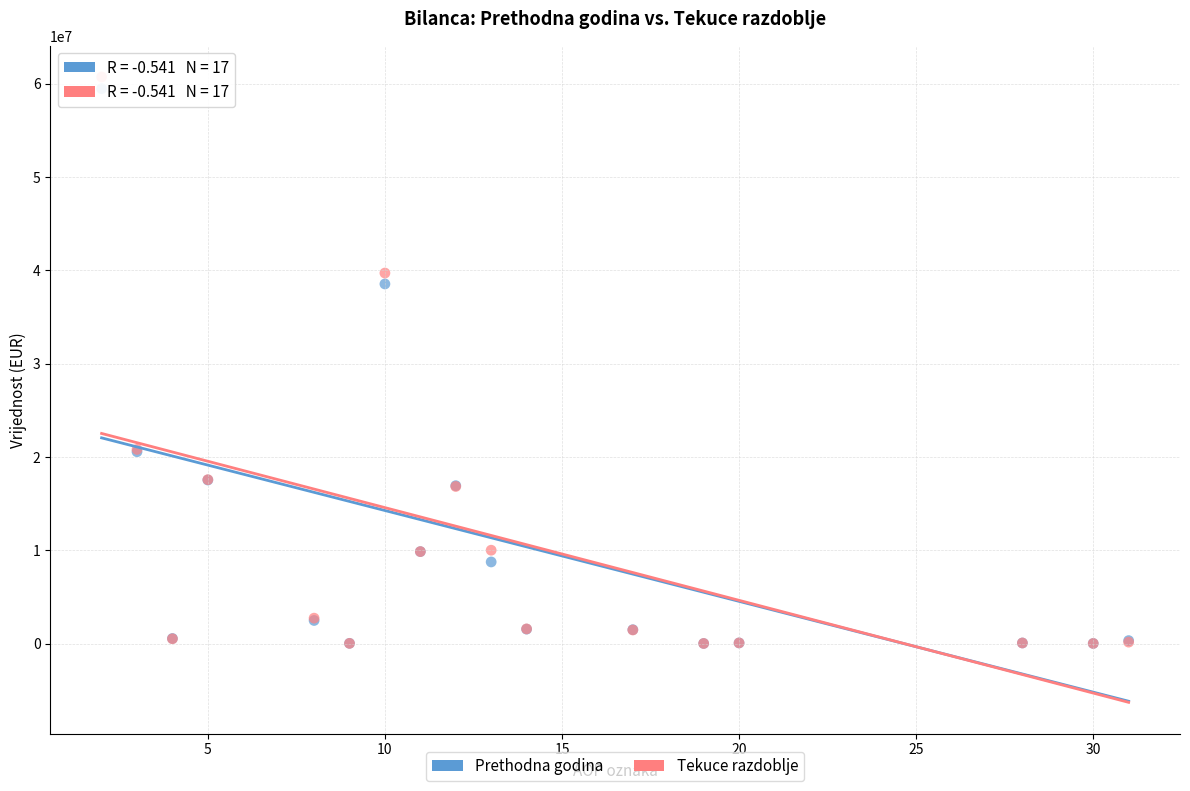

Which series contains the highest Y value?

Tekuce razdoblje